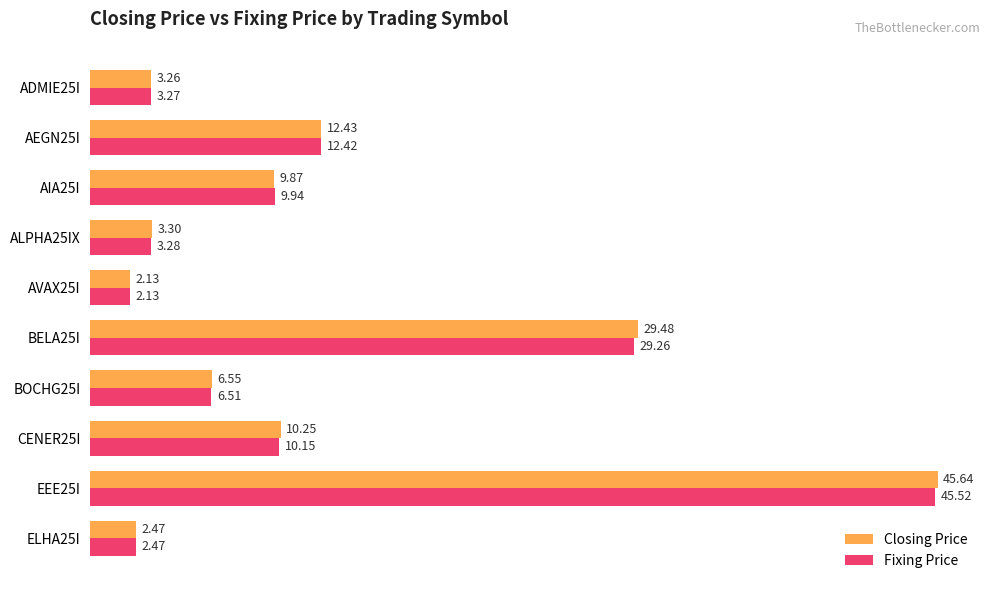

List the labels in order of Fixing Price value, largest first.

EEE25I, BELA25I, AEGN25I, CENER25I, AIA25I, BOCHG25I, ALPHA25IX, ADMIE25I, ELHA25I, AVAX25I